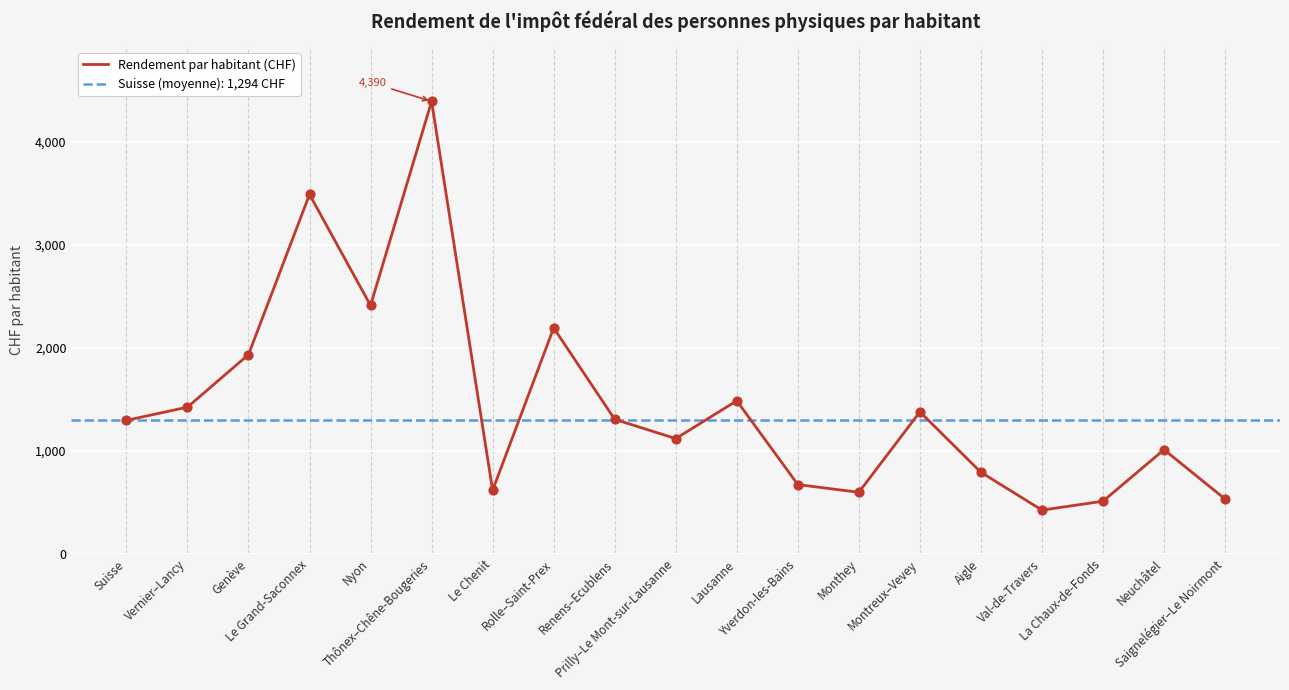

Approximately how many times larger is the value at Yverdon-les-Bains compared to Aigle?

0.8